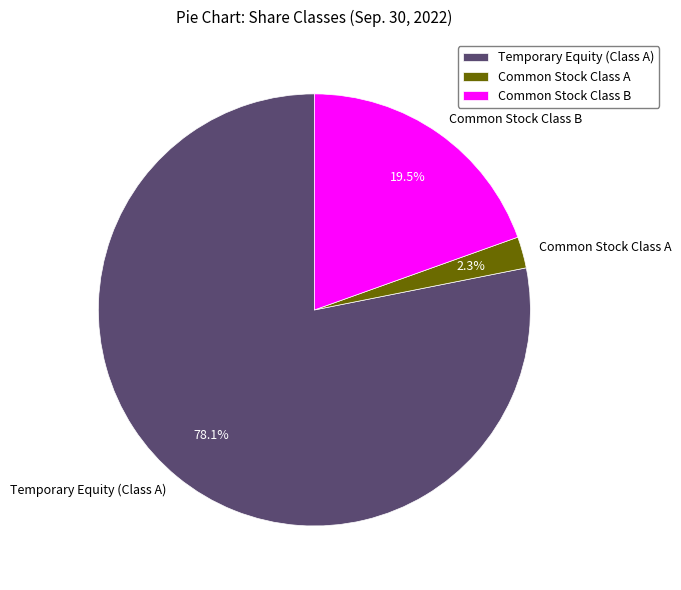

Count the number of slices in the pie.

3